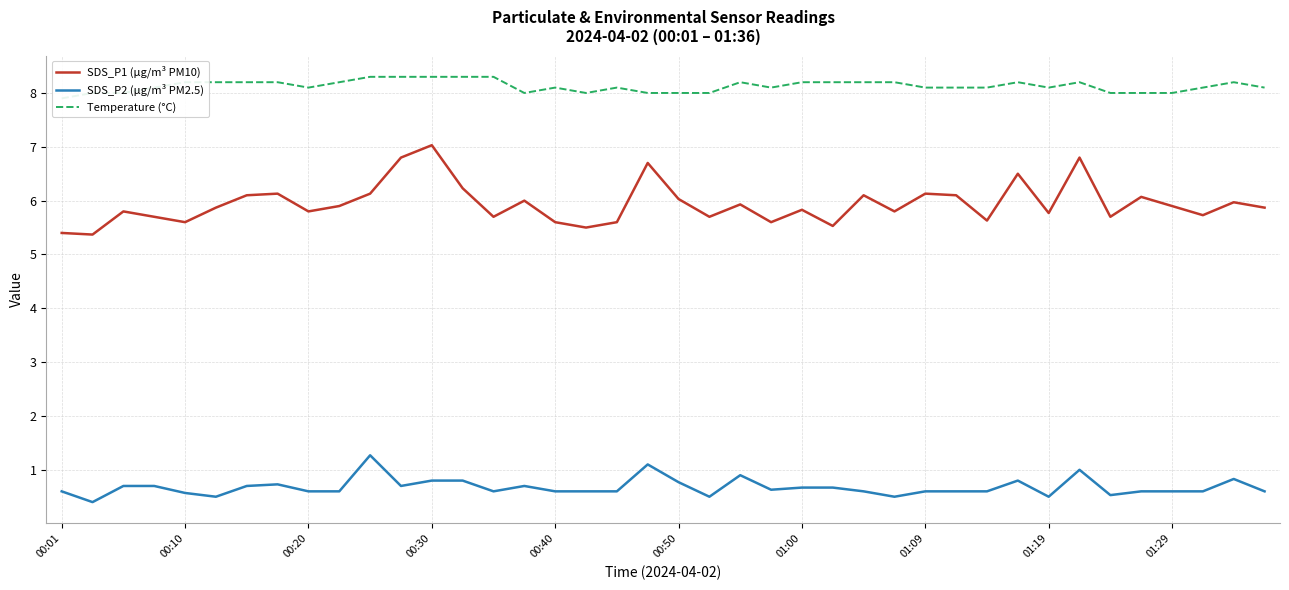

True or false: SDS_P1 (µg/m³ PM10) and SDS_P2 (µg/m³ PM2.5) intersect in this chart.

False